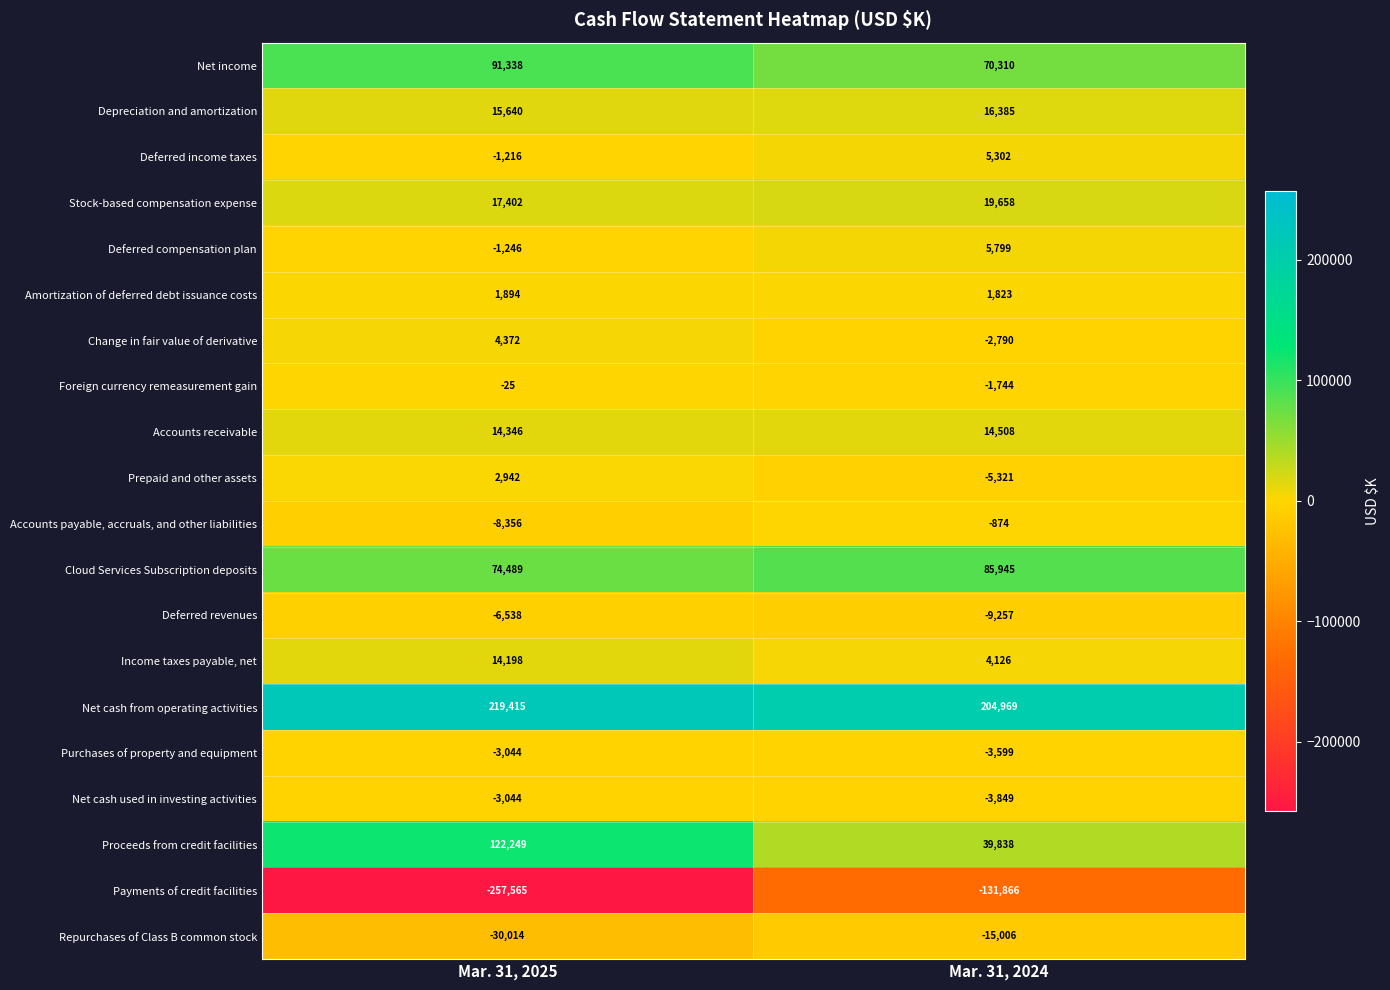

What is the difference between the Net income values at Mar. 31, 2025 and Mar. 31, 2024?

21028